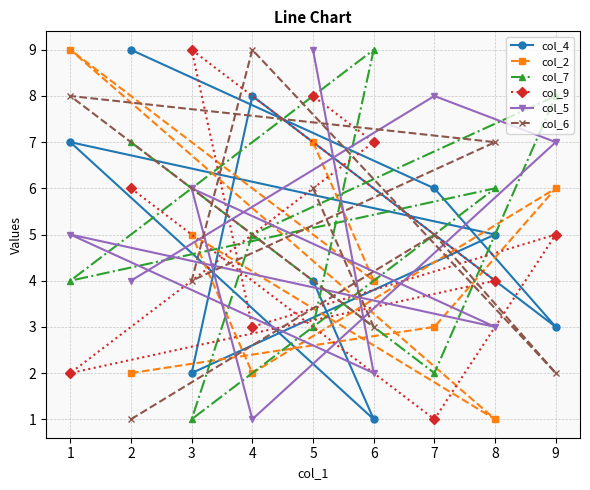

Reading right to left, transcribe all the data shown in this chart.

col_4: 9=3	8=5	7=6	6=1	5=4	4=8	3=2	2=9	1=7
col_2: 9=6	8=1	7=3	6=4	5=7	4=2	3=5	2=2	1=9
col_7: 9=8	8=6	7=2	6=9	5=3	4=5	3=1	2=7	1=4
col_9: 9=5	8=4	7=1	6=7	5=8	4=3	3=9	2=6	1=2
col_5: 9=7	8=3	7=8	6=2	5=9	4=1	3=6	2=4	1=5
col_6: 9=2	8=7	7=5	6=3	5=6	4=9	3=4	2=1	1=8